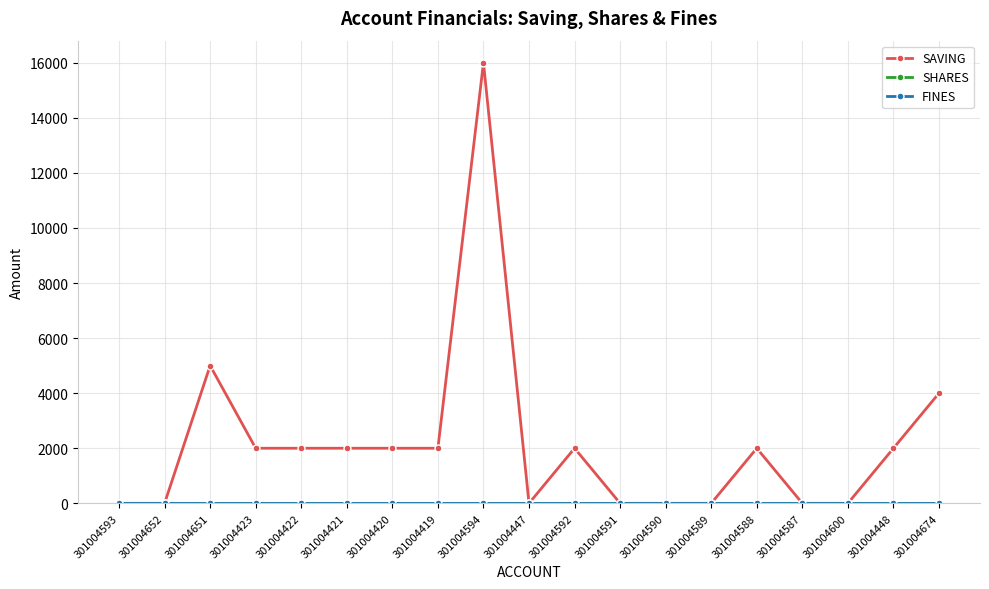

Which category has the lowest value across all series?

301004593